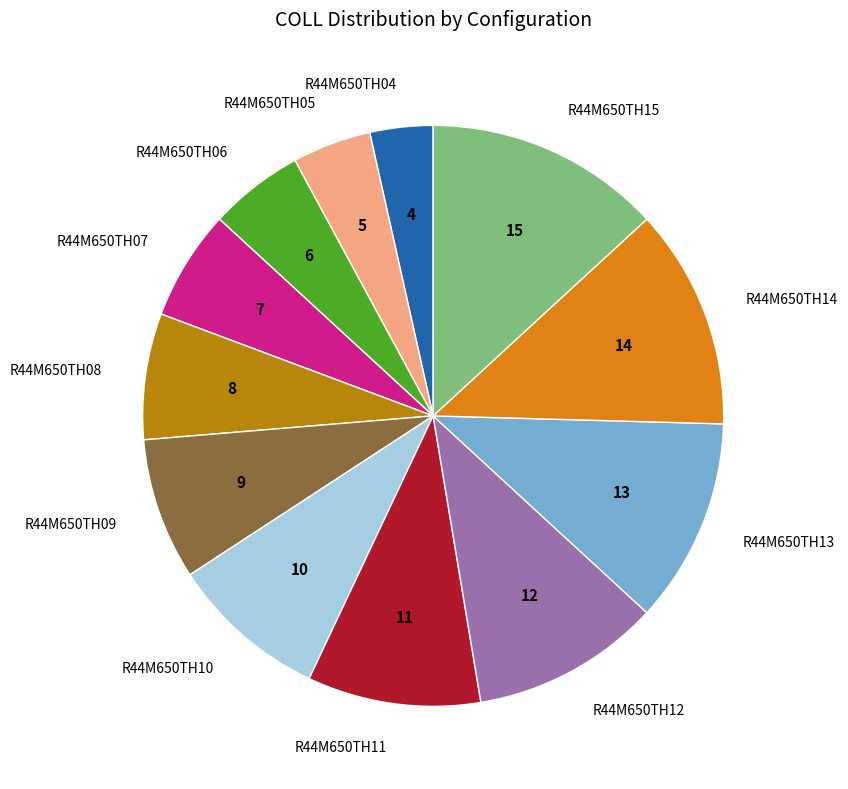

Which slice is the smallest?

R44M650TH04